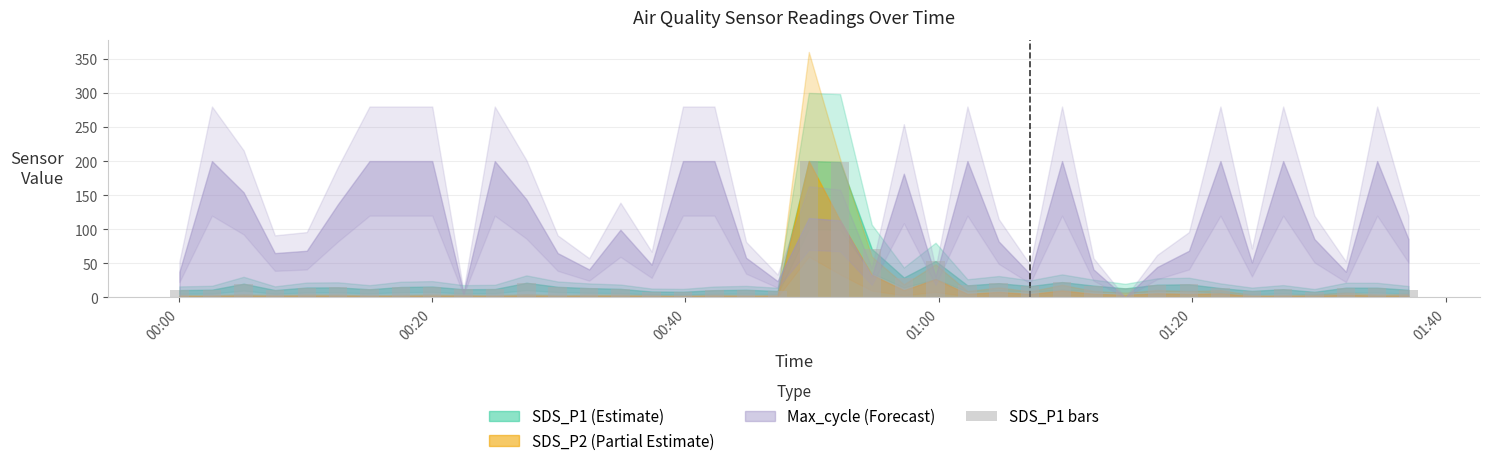

What is the value of the 28th bar from the left?

16.7